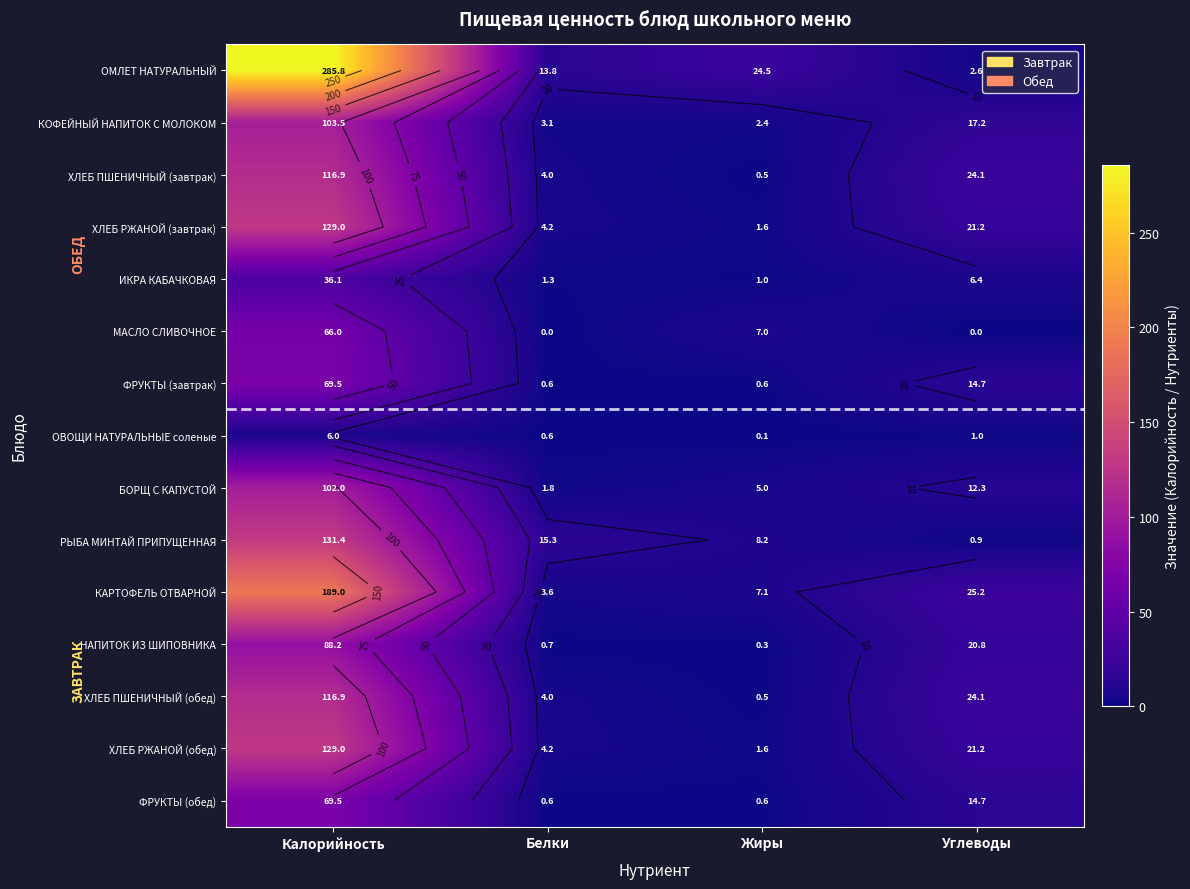

How many data points in МАСЛО СЛИВОЧНОЕ are less than 7?

2